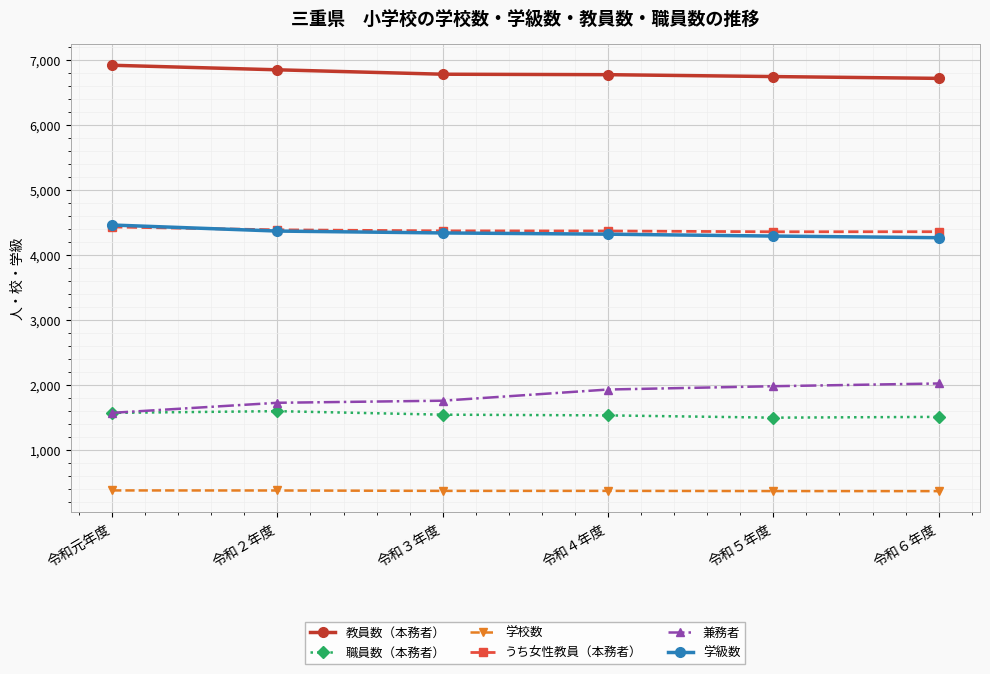

At which label does 学校数 first exceed 366?

令和元年度